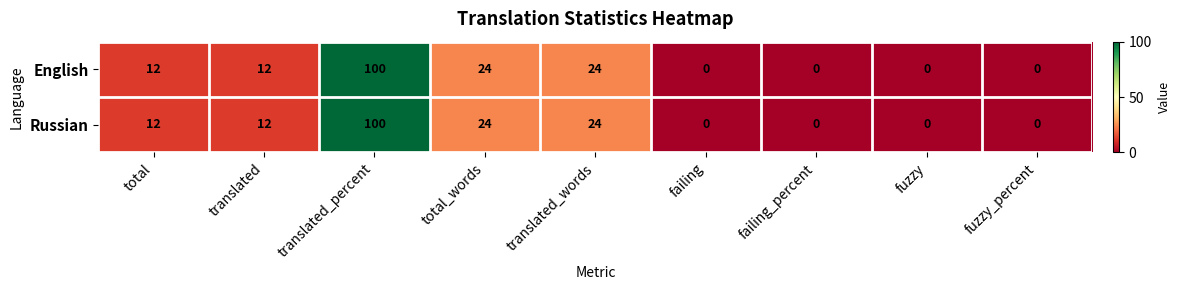

How many positive values does the Russian series have?

5